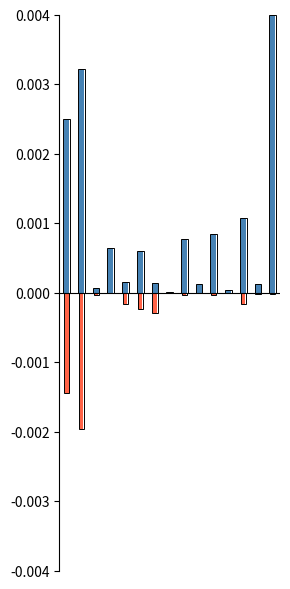

Which category has the lowest value in the Quantity2-Year series?

1